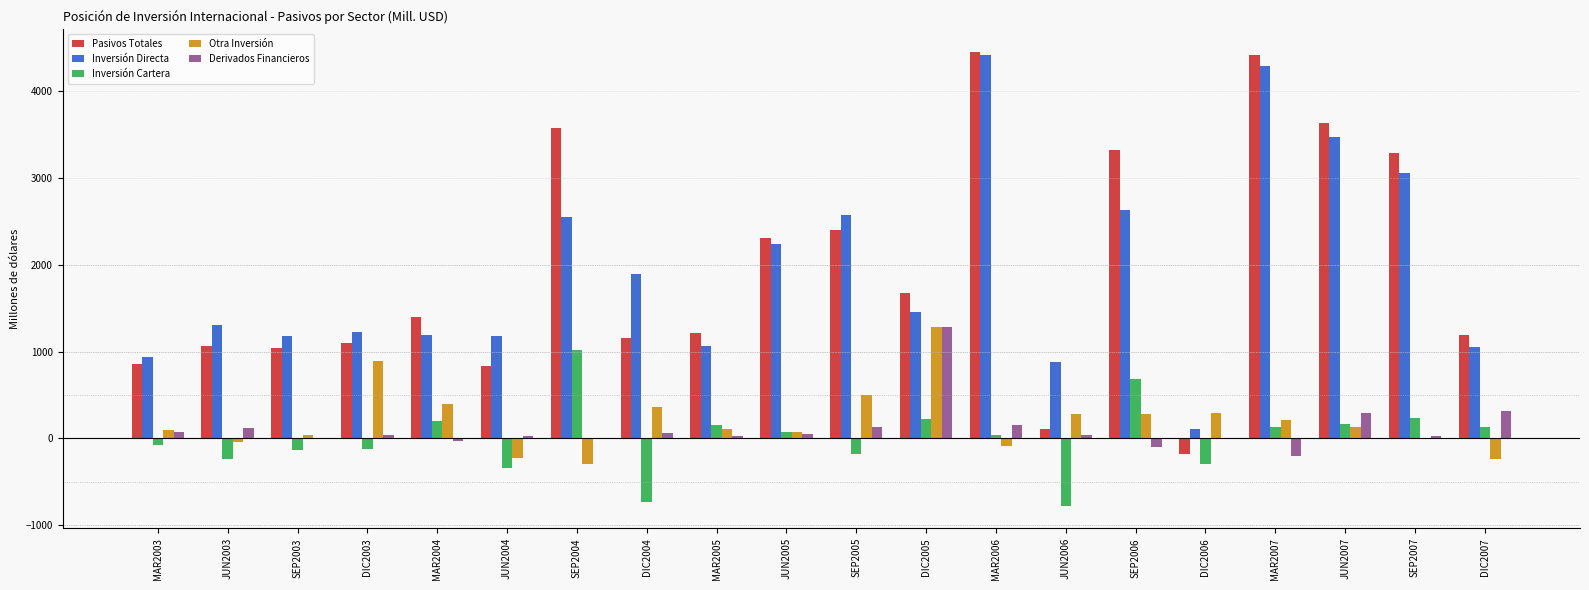

What is the average value of the Inversión Cartera series?

7.8